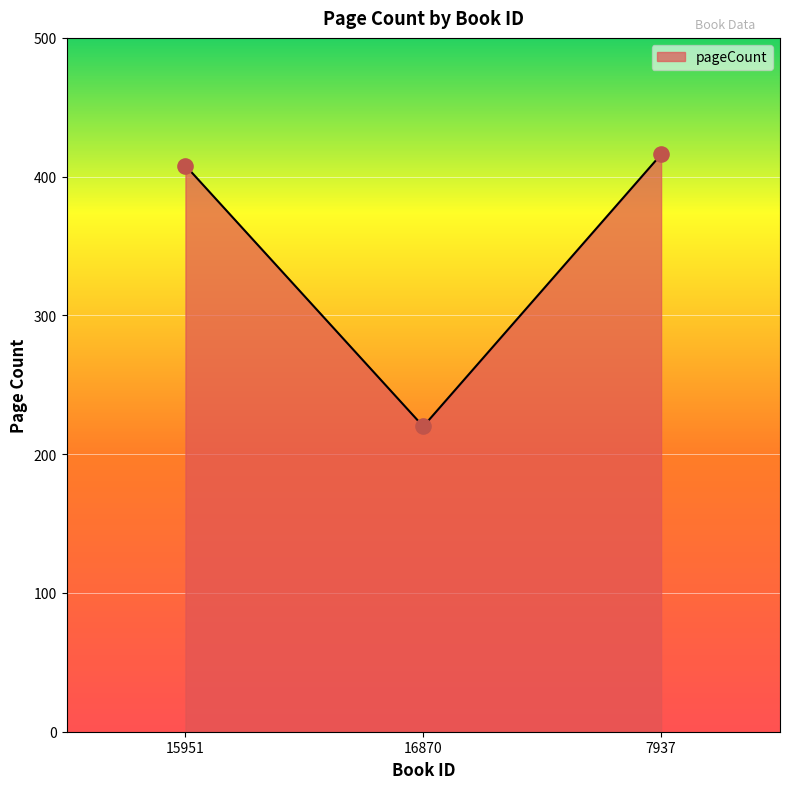

Which has a higher value, 7937 or 16870?

7937